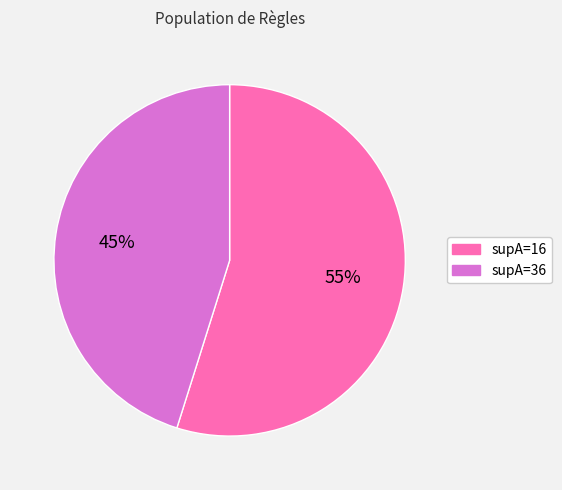

To the nearest percent, what is the difference between the largest and smallest slice percentages?

10%